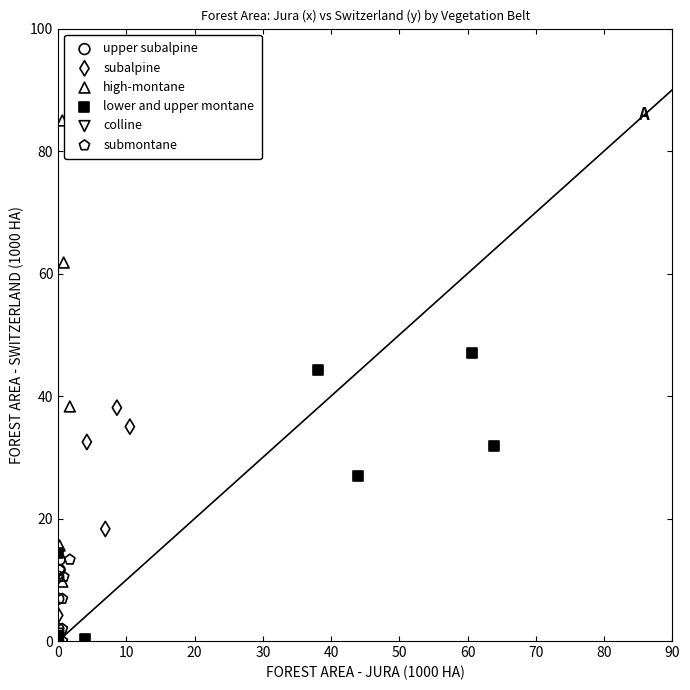

Which series has the largest Y range (max minus min)?

high-montane